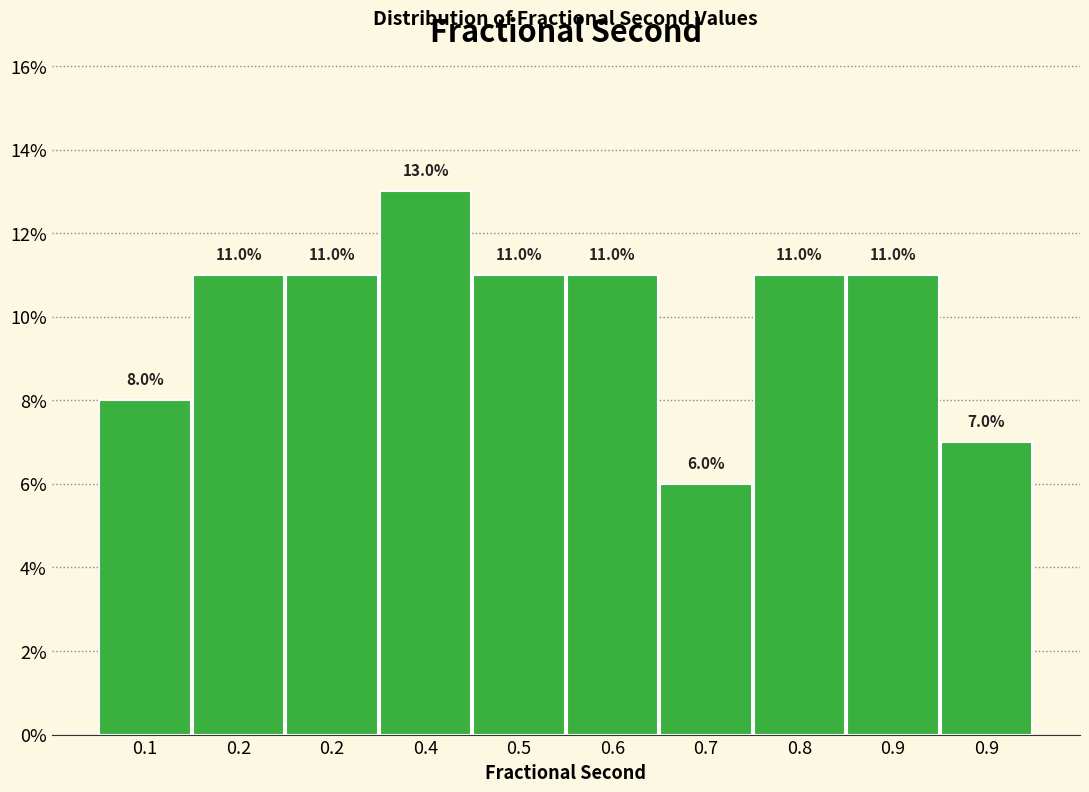

How many data points does each series have?

10